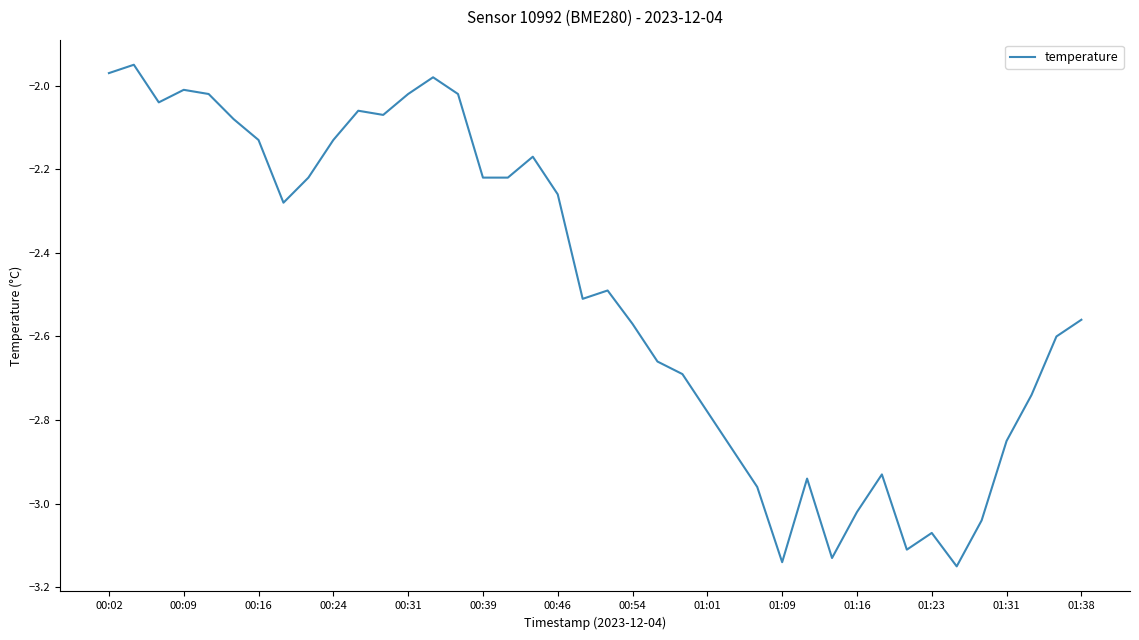

How many lines are shown in the chart?

1